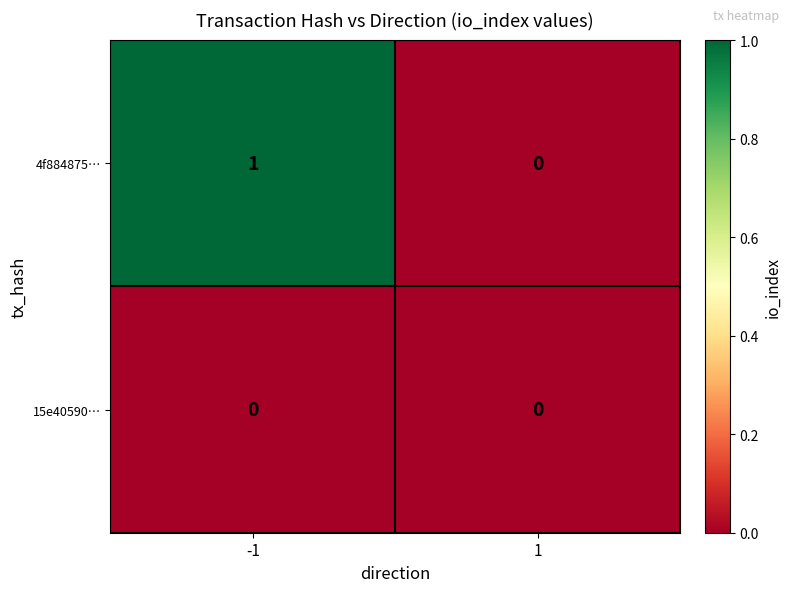

Which series has the largest range (max minus min)?

4f884875…